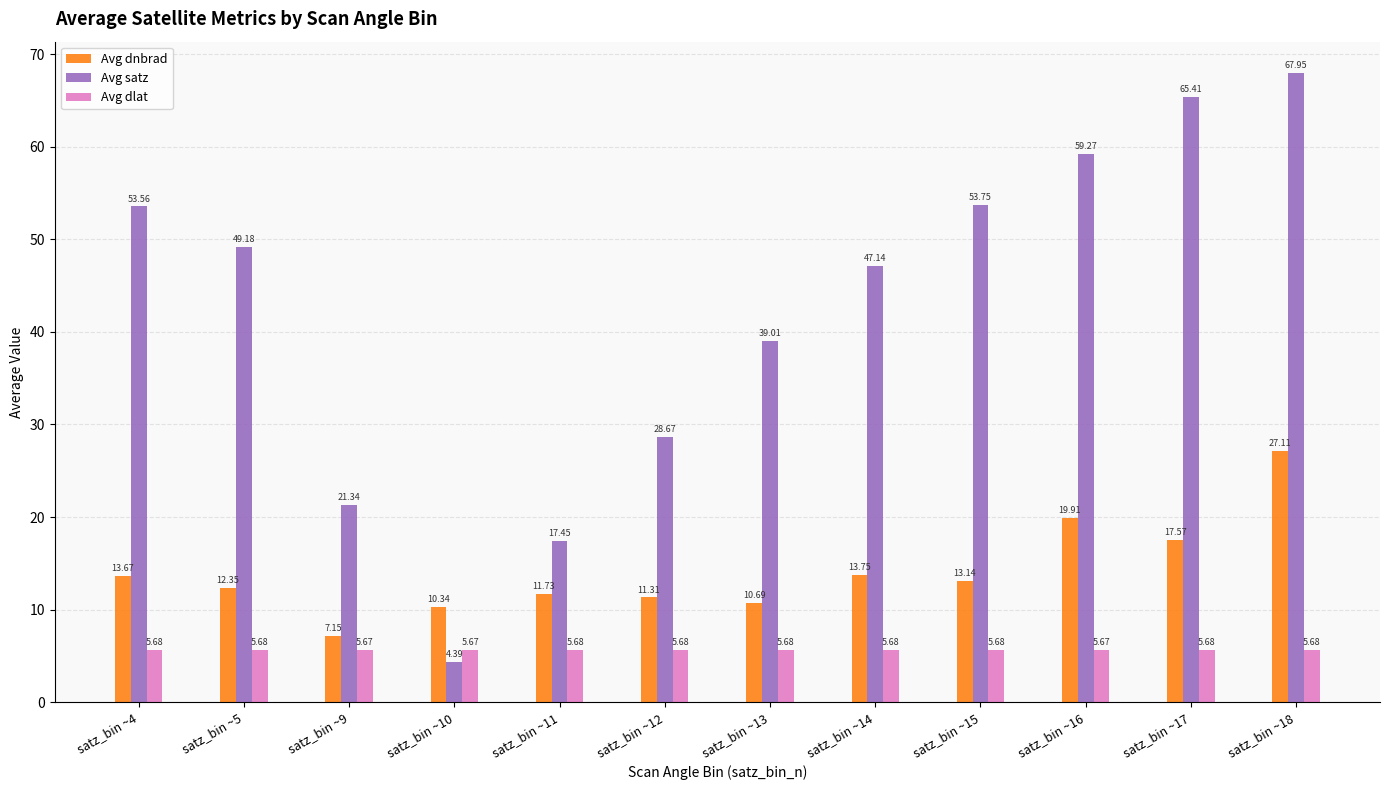

Rank the series by their maximum value, from lowest to highest.

Avg dlat, Avg dnbrad, Avg satz